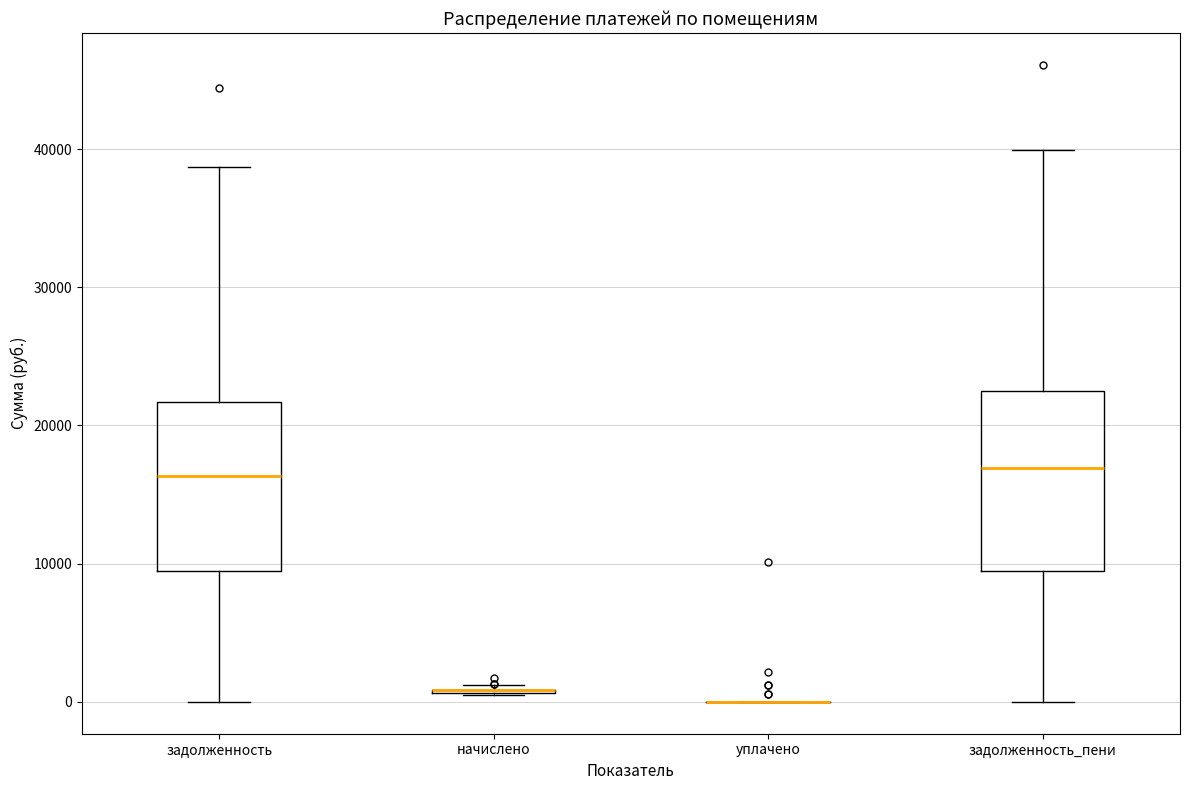

Reading left to right, read every box against the y-axis: the position of its median line, the range the box covers, and the ends of its whiskers. The values are not printed on the chart, so give them approximately, as read against the axis.

задолженность: median 16000, box 9000 to 22000, whiskers 0 to 39000
начислено: box collapsed to a line at 1000, whiskers 1000 to 1000
уплачено: box collapsed to a line at 0, whiskers 0 to 0
задолженность_пени: median 17000, box 9000 to 23000, whiskers 0 to 40000